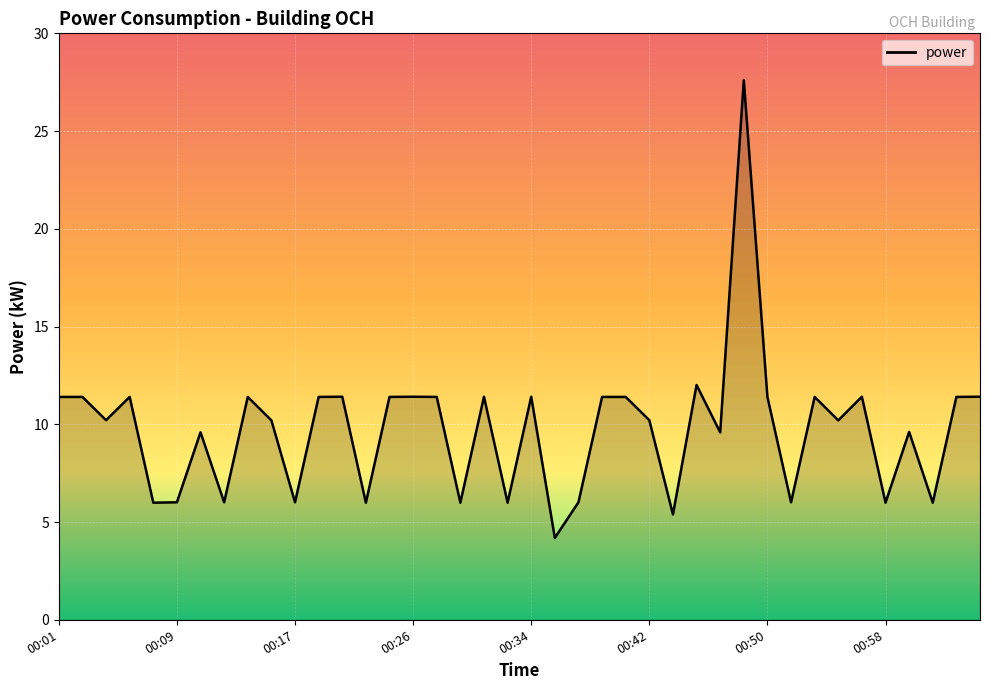

What is the difference between the second highest and minimum values?

7.8